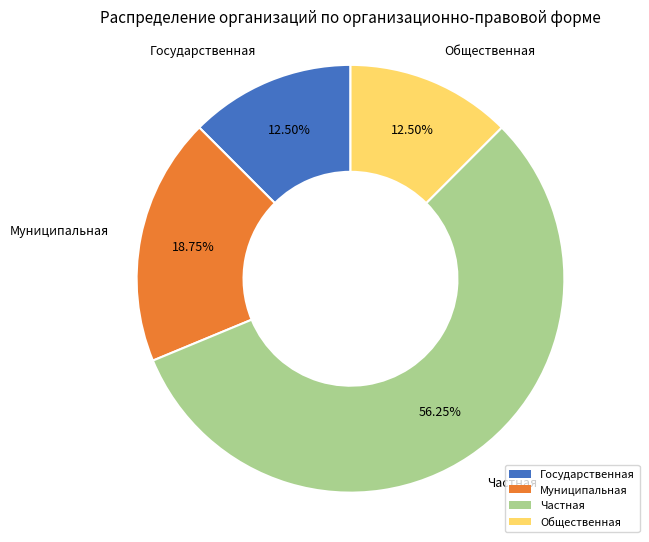

To the nearest percent, what portion does Частная represent?

56%